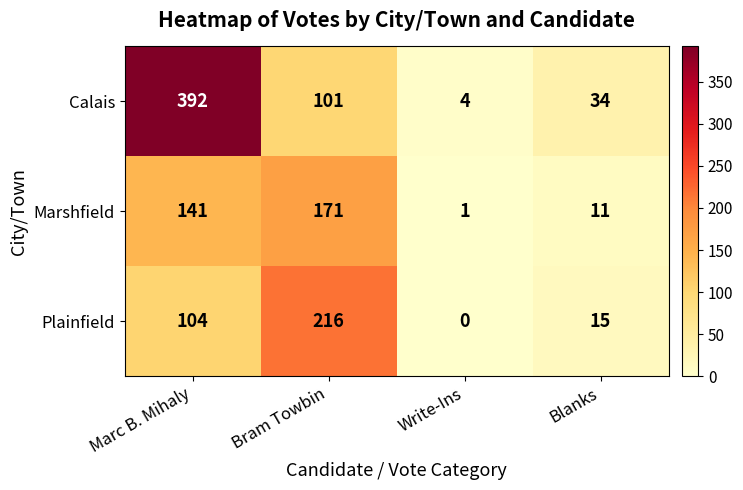

How many values in the Calais series are below 101?

2